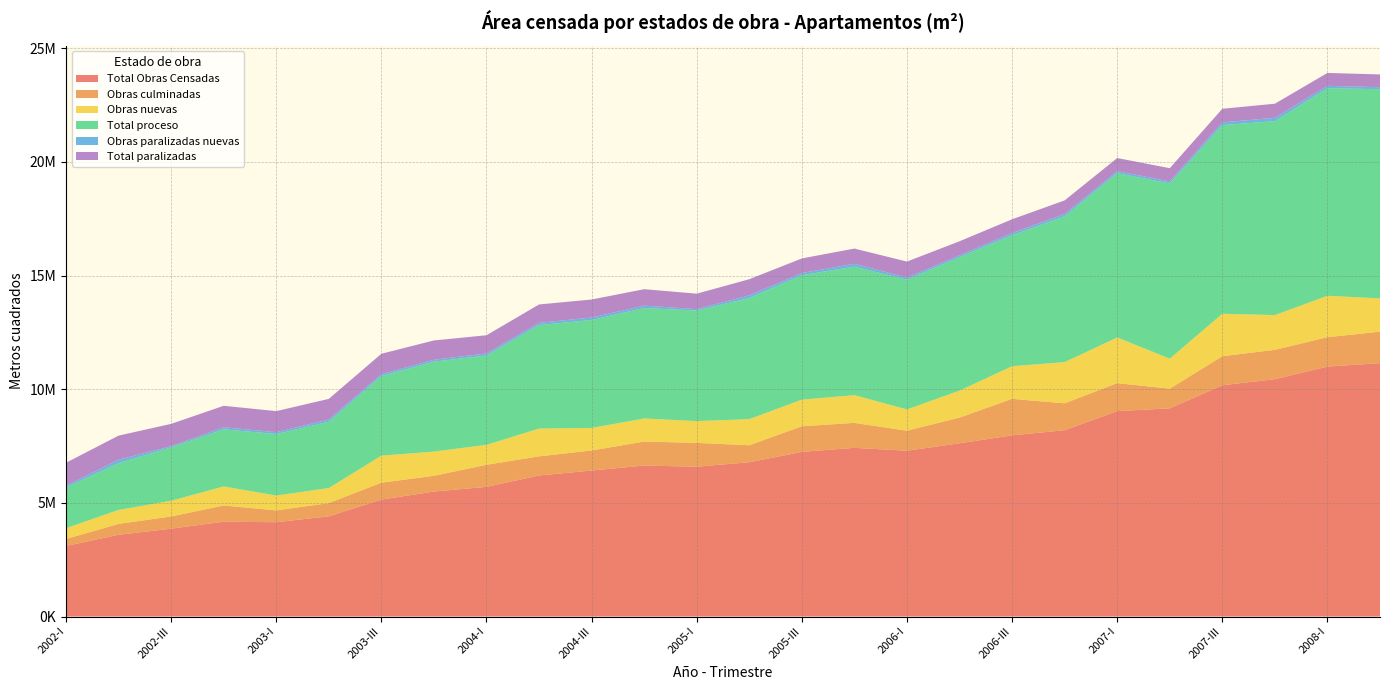

Reading left to right, transcribe all the data shown in this chart.

Total Obras Censadas: 3104710	3596310	3864367	4170181	4149012	4407539	5144982	5497387	5703943	6204223	6422748	6640426	6591286	6786342	7243876	7420529	7294024	7619977	7970501	8196062	9035921	9158203	10173984	10441791	10993977	11147862
Obras culminadas: 307567	478072	537078	714728	519038	583447	742995	692924	971392	841980	881585	1056832	1047702	748907	1126618	1098135	880477	1130653	1605758	1182601	1232761	865975	1276927	1290826	1295774	1383105
Obras nuevas: 477107	613180	692437	838072	653810	661519	1188837	1065974	877927	1221428	991936	1015642	957797	1147395	1171023	1220200	936150	1187702	1435167	1813206	2007736	1319711	1869078	1528541	1819950	1464859
Total proceso: 1788728	2058626	2346885	2510258	2705063	2916370	3503677	3955418	3931202	4555055	4748811	4858072	4864017	5328632	5476037	5653005	5707183	5869016	5760279	6415895	7227383	7709337	8297268	8532360	9129850	9202943
Obras paralizadas nuevas: 78369	152878	54537	92280	83801	98559	80692	84609	88555	99020	108697	104129	62747	118870	94550	125716	90966	81423	99689	101465	90170	87770	120408	148077	106711	87706
Total paralizadas: 1008415	1059612	980404	945195	924911	907722	898310	849045	801349	807188	792352	725522	679567	708803	641221	669389	706364	620308	604464	597566	575777	582891	599789	618605	568353	561814